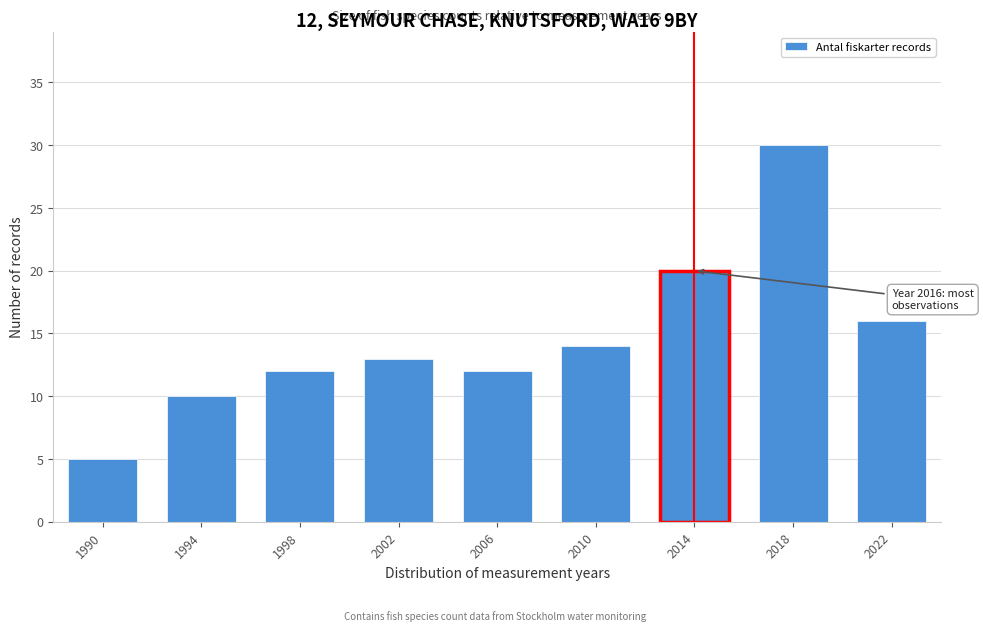

Reading left to right, extract all data points from this chart.

5	10	12	13	12	14	20	30	16